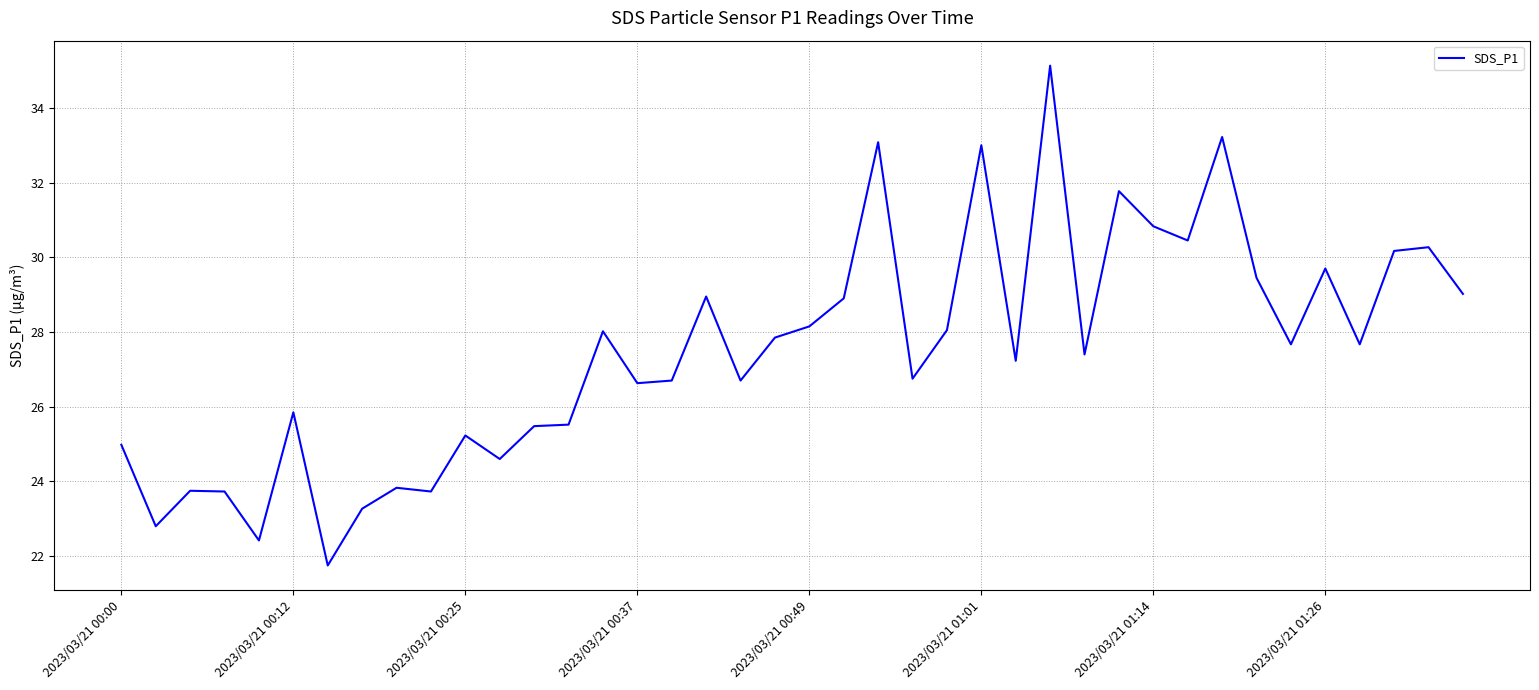

How many lines are shown in the chart?

1